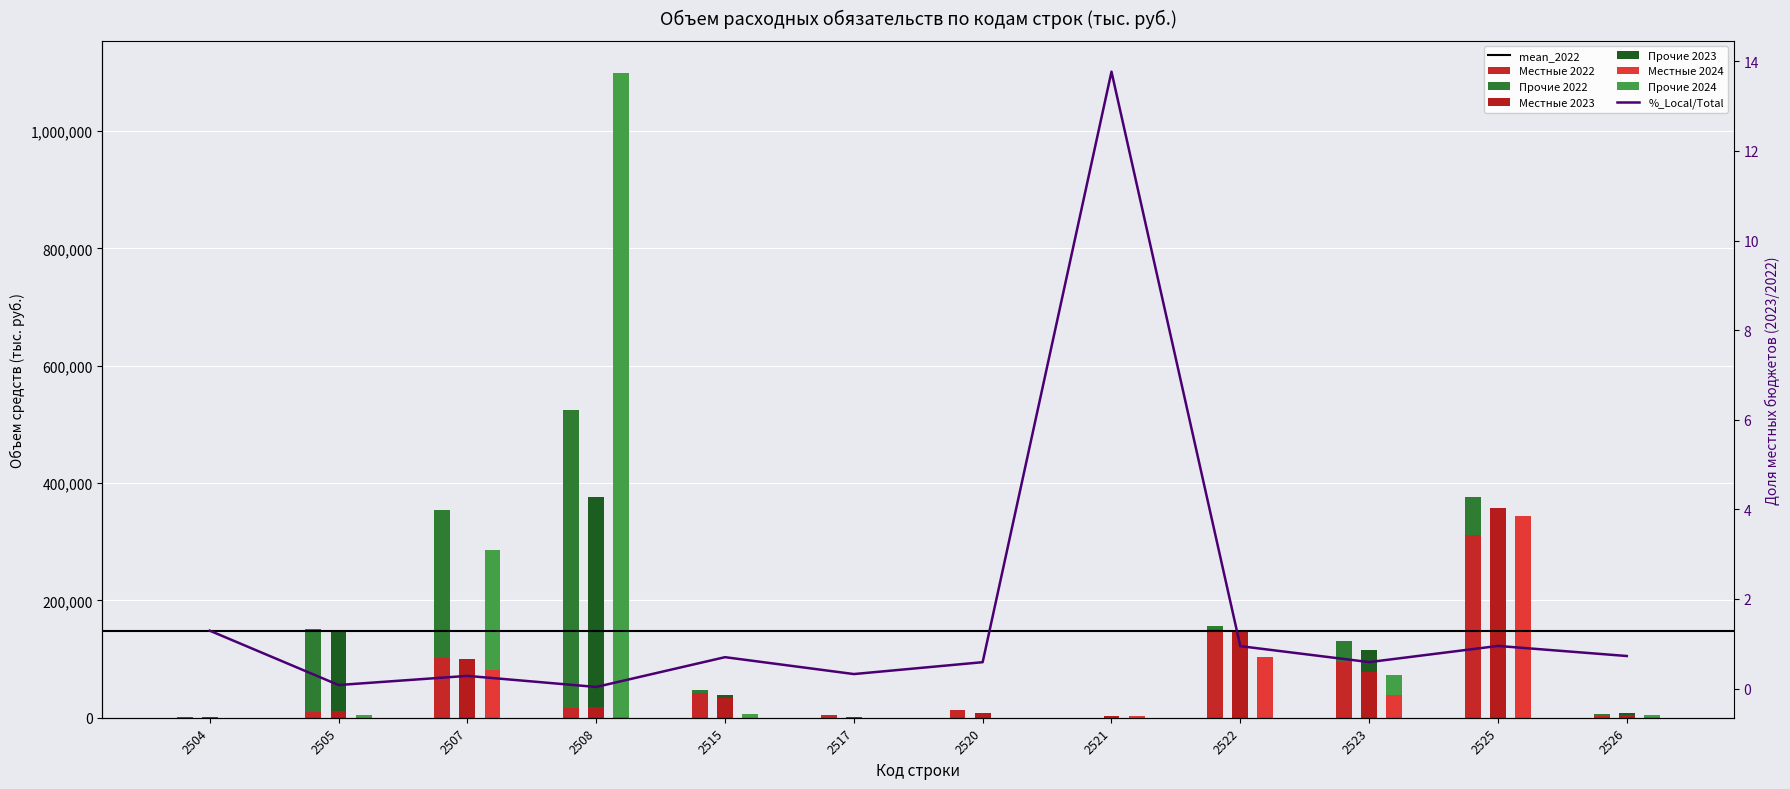

Read the Local_2024 value at 2505.

362.9